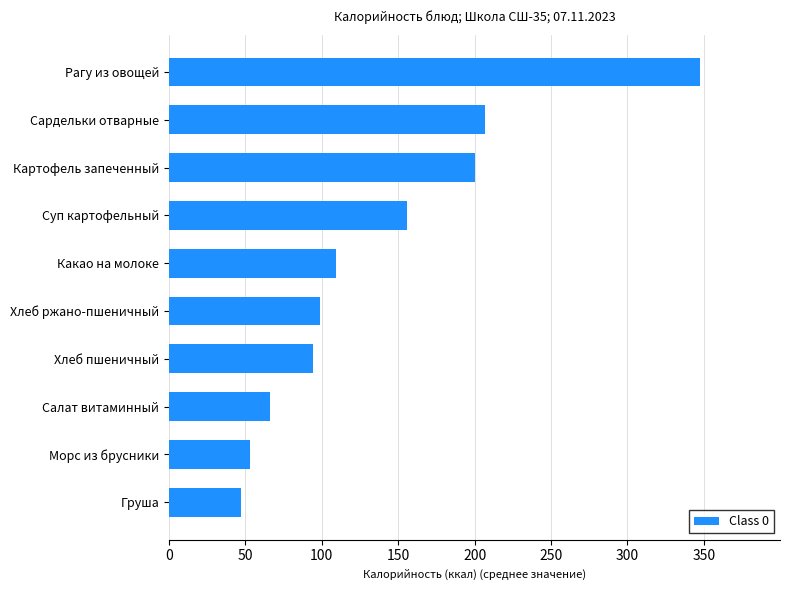

Rank the categories by value from lowest to highest.

Груша, Морс из брусники, Салат витаминный, Хлеб пшеничный, Хлеб ржано-пшеничный, Какао на молоке, Суп картофельный, Картофель запеченный, Сардельки отварные, Рагу из овощей